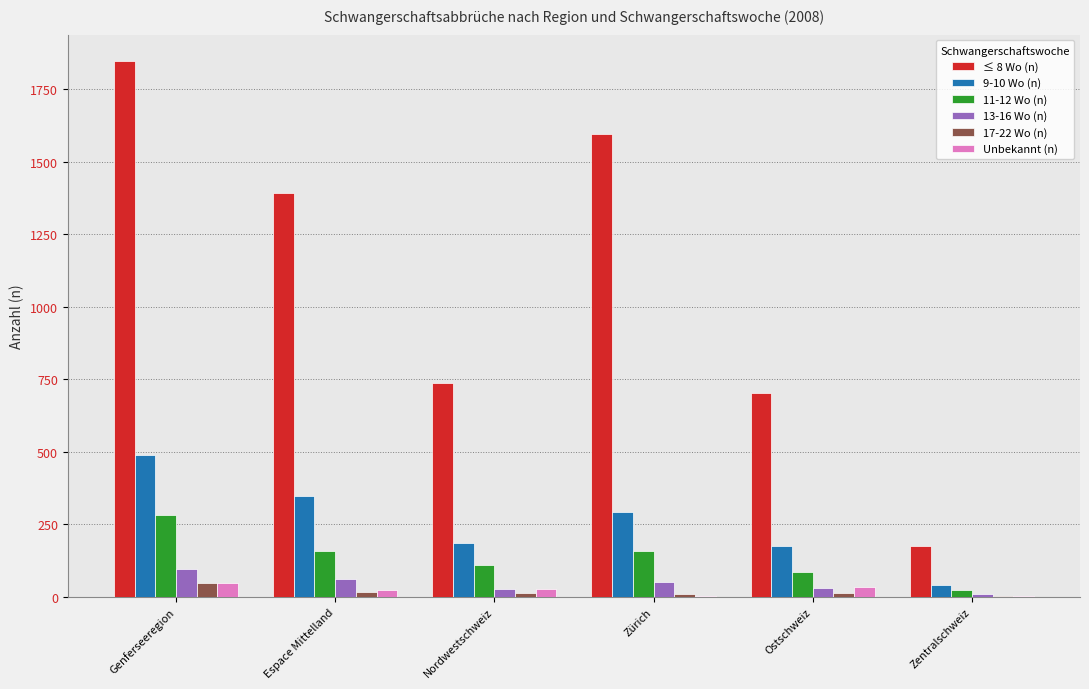

Is the value of 9-10 Wo (n) at Genferseeregion greater than the value of 17-22 Wo (n) at Nordwestschweiz?

Yes